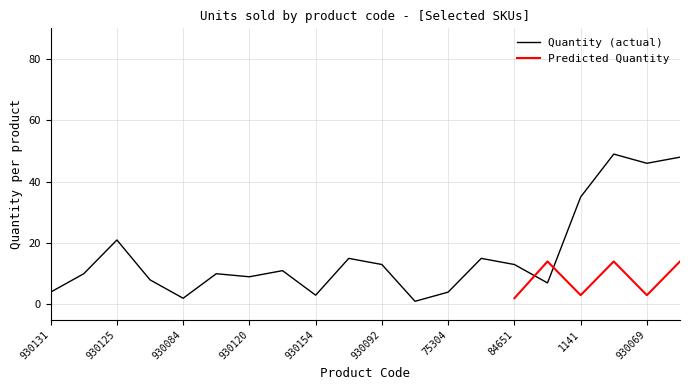

How many interior local peaks (higher than both neighbors) does the data have?

6